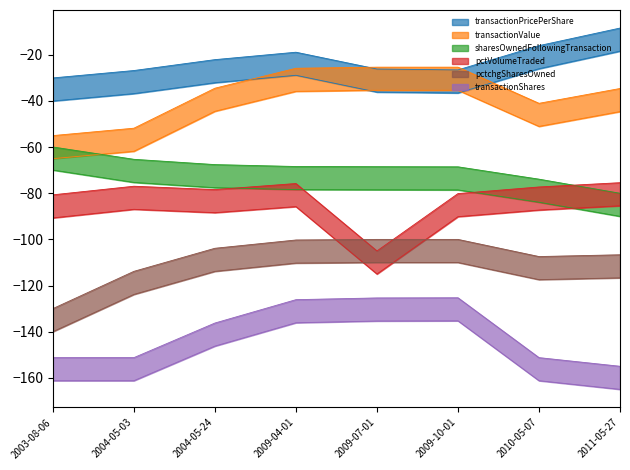

List the series in order of their peak value, highest first.

transactionPricePerShare, transactionValue, sharesOwnedFollowingTransaction, pctVolumeTraded, pctchgSharesOwned, transactionShares